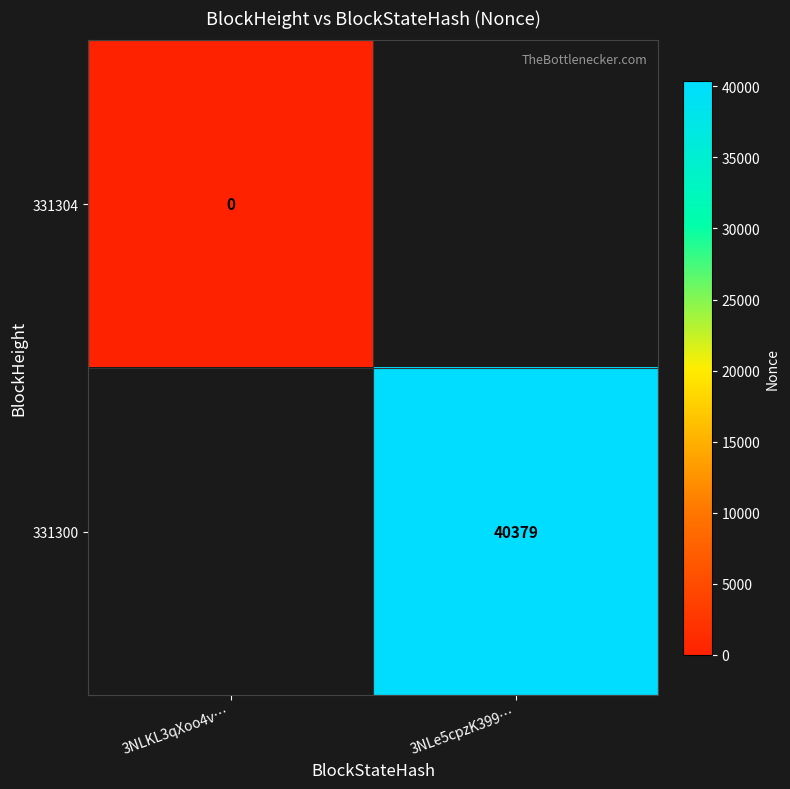

The 331300 series shows 40379 at 3NLe5cpzK399…. True or false?

True